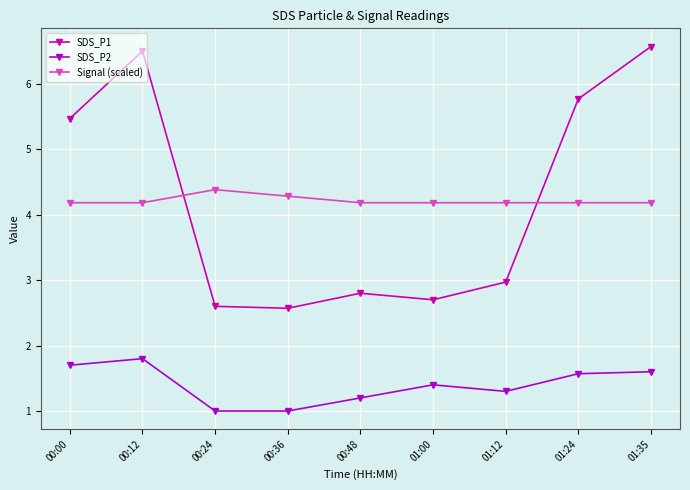

The SDS_P2 series shows 1.0 at 00:24. True or false?

True